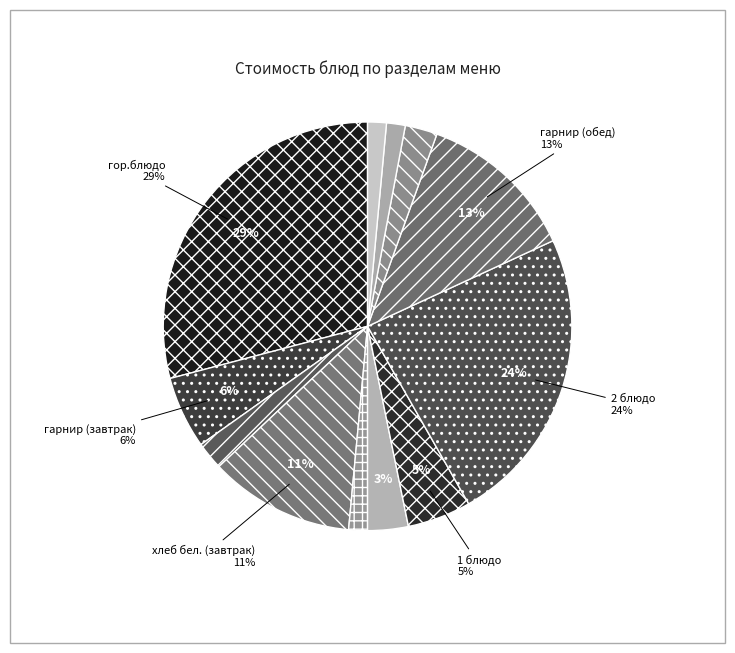

What percentage is the 1 блюдо slice, to the nearest percent?

5%